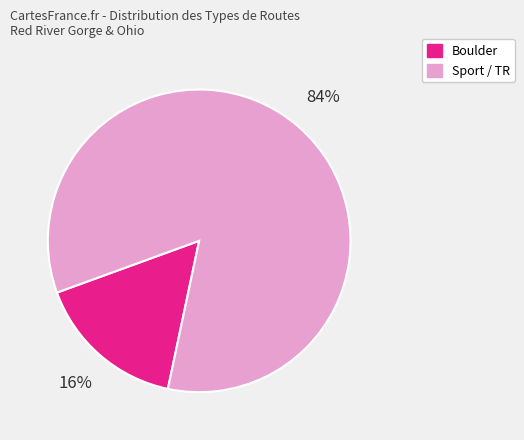

Does any single category account for the majority?

Yes